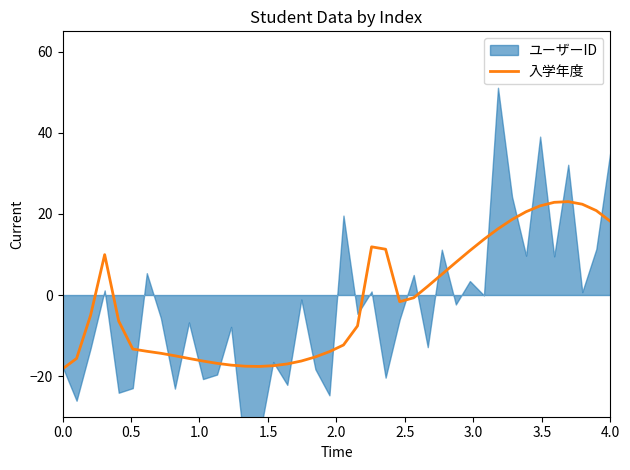

What is the highest value of the 入学年度 series?

23.0